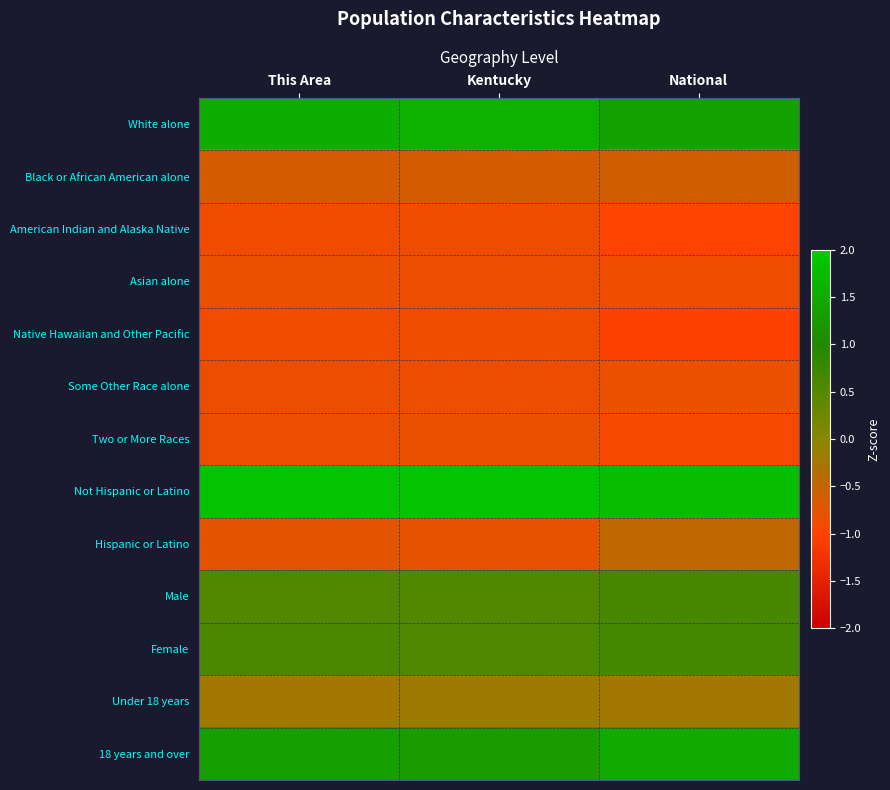

At which category is the sum across all series the highest?

National